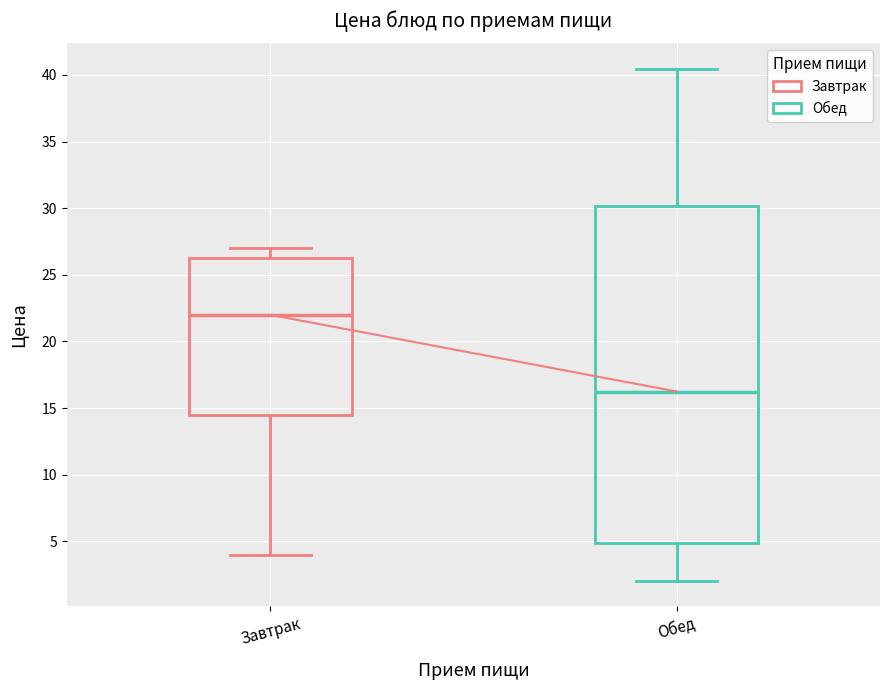

Reading left to right, transcribe this box plot: for each box, give where its median line is, the range the box spans, and where its two whiskers end, as read against the y-axis. The values are not printed on the chart, so give them approximately, as read against the axis.

Завтрак: median 22.0, box 14.5 to 26.5, whiskers 4.0 to 27.0
Обед: median 16.0, box 5.0 to 30.0, whiskers 2.0 to 40.5